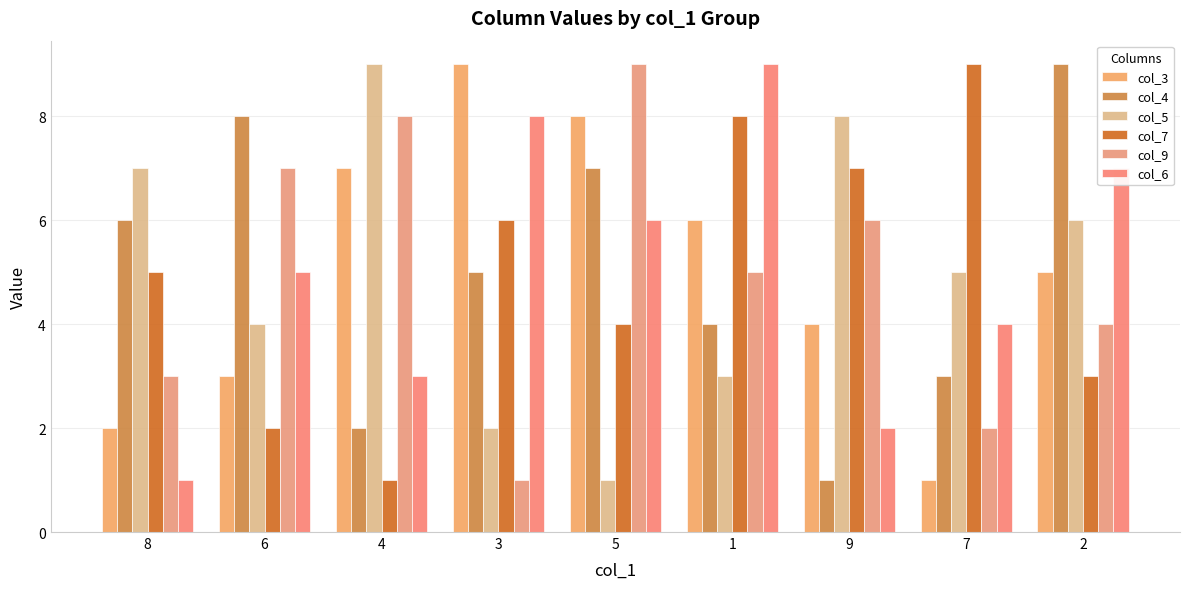

Is it true that col_3 equals 2 at 6?

False